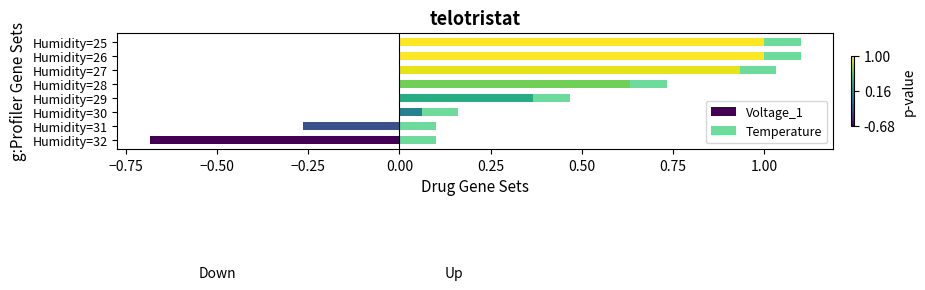

Which series has the widest spread of values?

Voltage_1